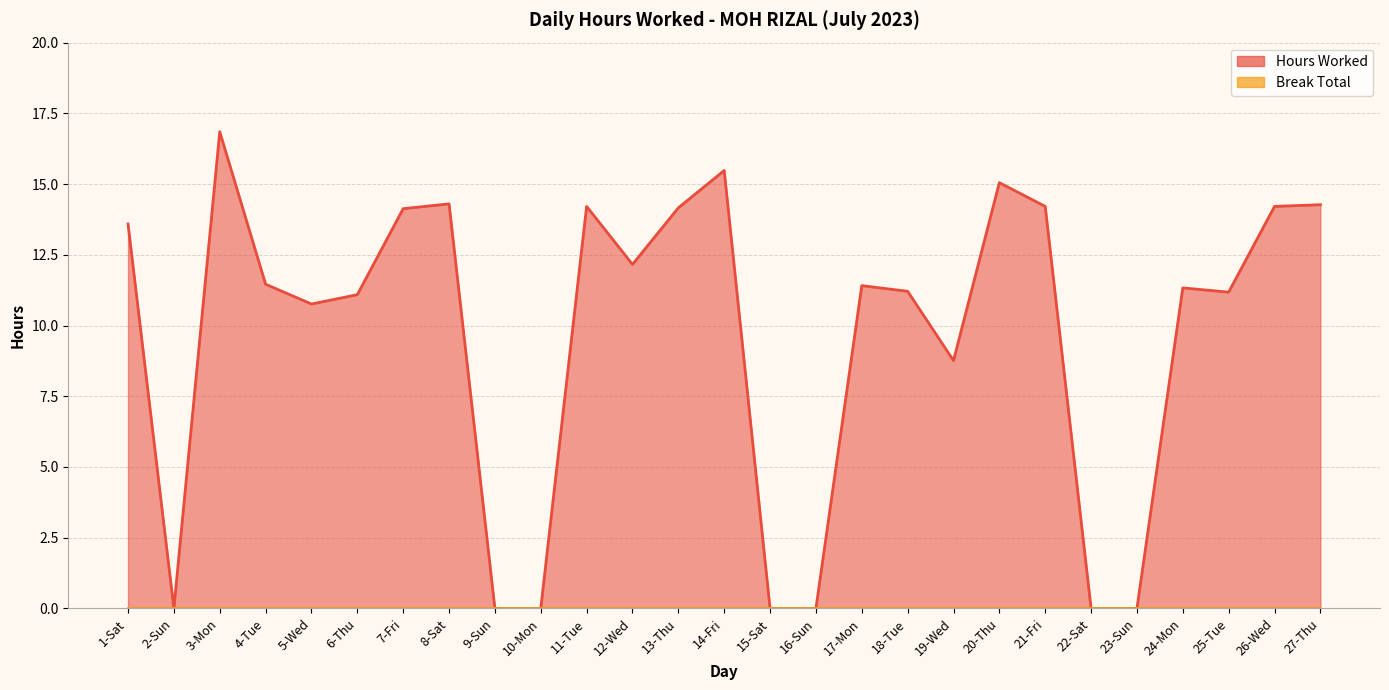

Count the number of categories in the chart.

27